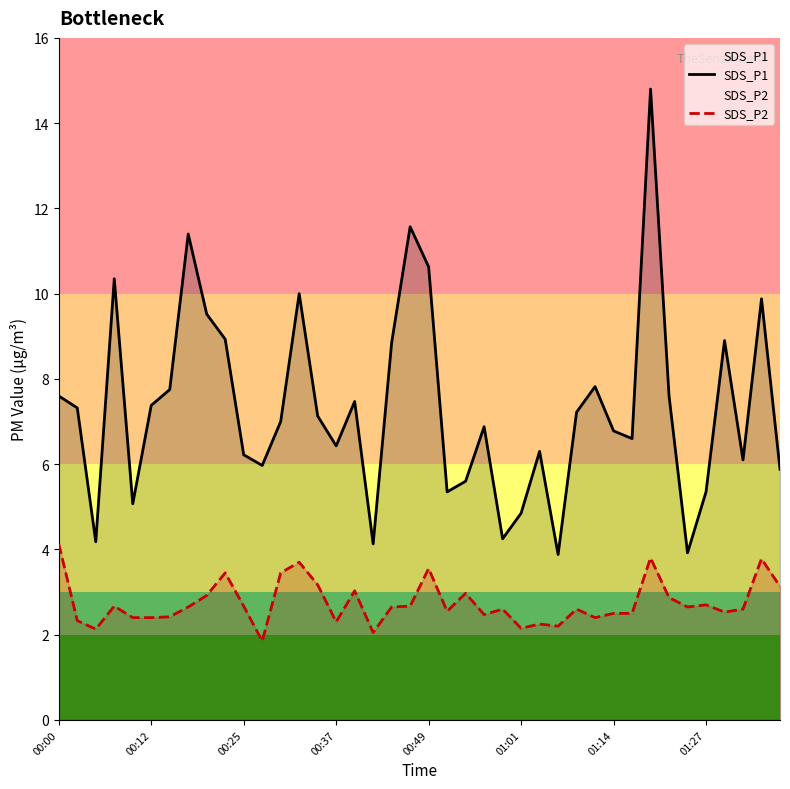

Which series has the largest total across all categories?

SDS_P1